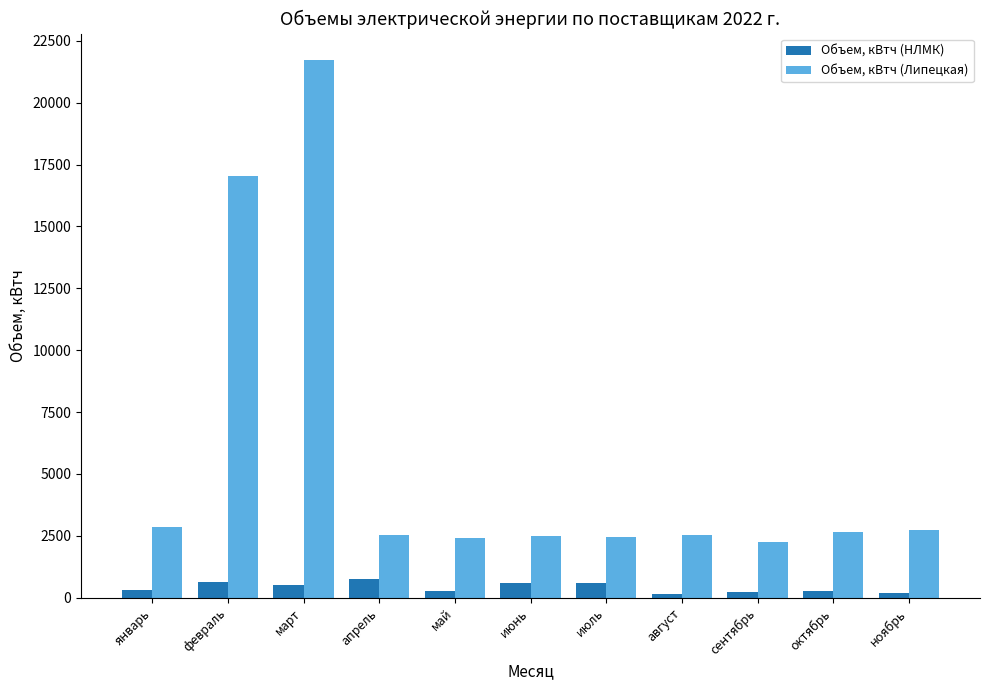

What is the label of the 7th bar from the right?

май